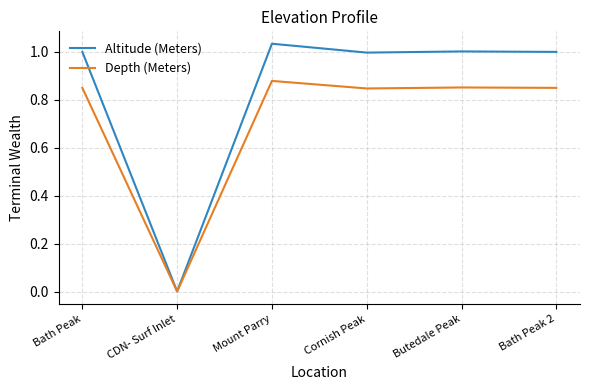

Is the value of Depth (Meters) at CDN- Surf Inlet greater than the value of Altitude (Meters) at Bath Peak 2?

No